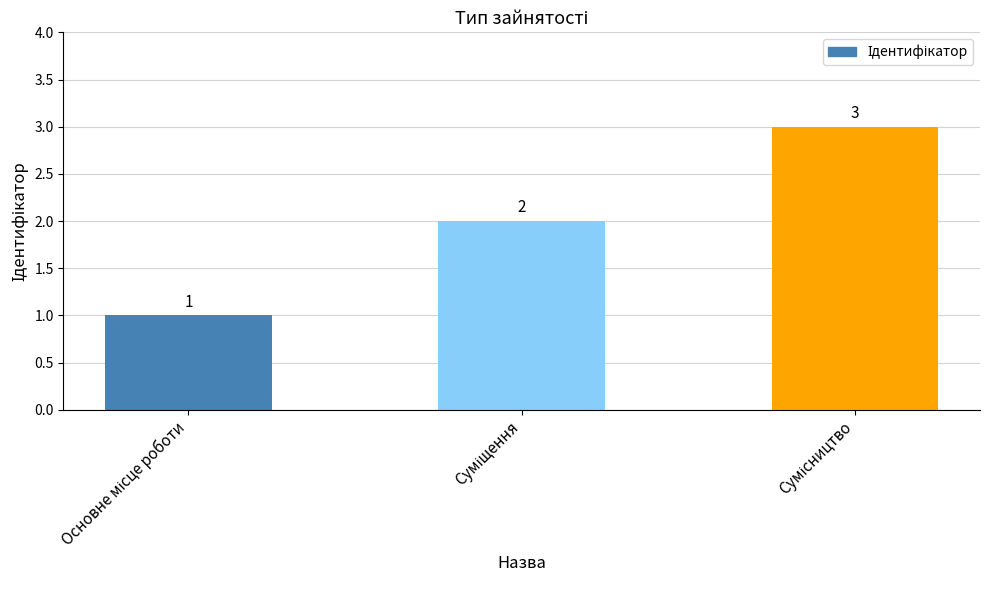

Count the number of data series in this chart.

1